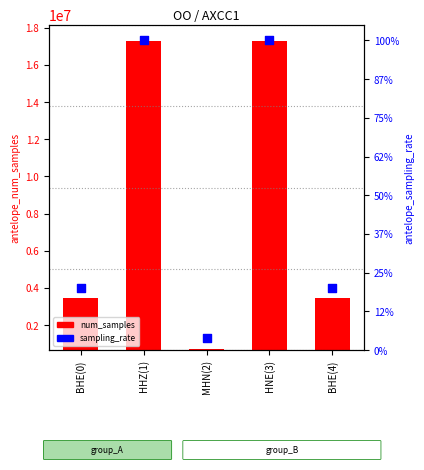

What are all the series names shown in the legend?

num_samples, sampling_rate